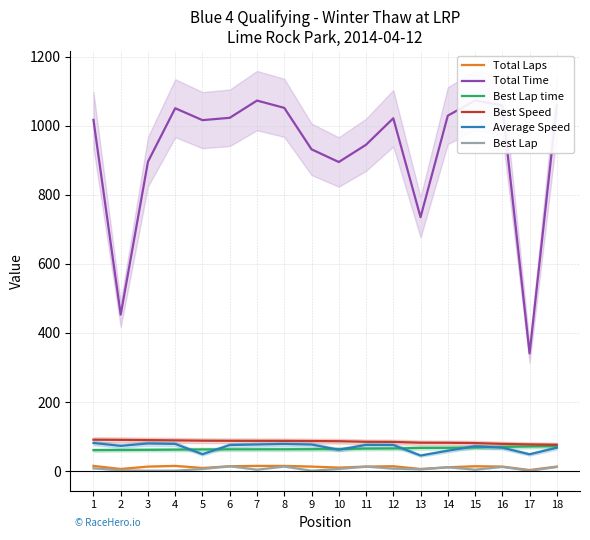

Reading right to left, list all the values displayed in this chart.

Total Laps: 13.0	3.0	13.0	14.0	11.0	6.0	14.0	13.0	10.0	13.0	15.0	15.0	14.0	9.0	15.0	13.0	6.0	15.0
Total Time: 1059.3	340.7	1059.2	1073.3	1029.6	735.4	1022.0	945.2	895.2	932.1	1052.1	1073.2	1023.3	1016.5	1051.0	896.2	453.2	1017.3
Best Lap time: 72.3	71.4	70.0	68.0	67.3	67.1	65.3	65.0	63.7	63.4	63.0	63.0	62.8	62.6	62.0	61.5	61.0	60.6
Best Speed: 76.2	77.2	78.7	81.0	81.9	82.1	84.4	84.7	86.4	86.9	87.4	87.5	87.7	88.0	88.9	89.6	90.3	90.8
Average Speed: 67.6	48.5	67.6	71.8	58.8	44.9	75.5	75.8	61.5	76.8	78.5	77.0	75.4	48.8	78.6	79.9	72.9	81.2
Best Lap: 12.0	1.0	12.0	4.0	11.0	5.0	7.0	13.0	6.0	1.0	13.0	4.0	14.0	6.0	1.0	1.0	2.0	8.0